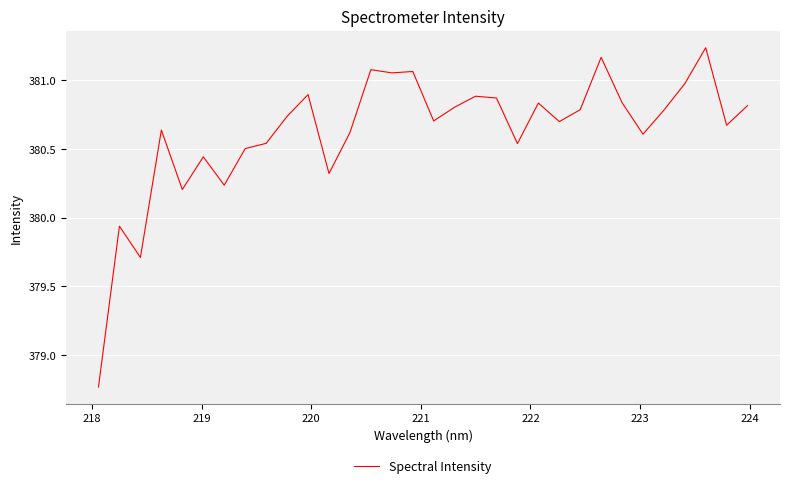

What is the difference between the maximum and minimum values?

2.5